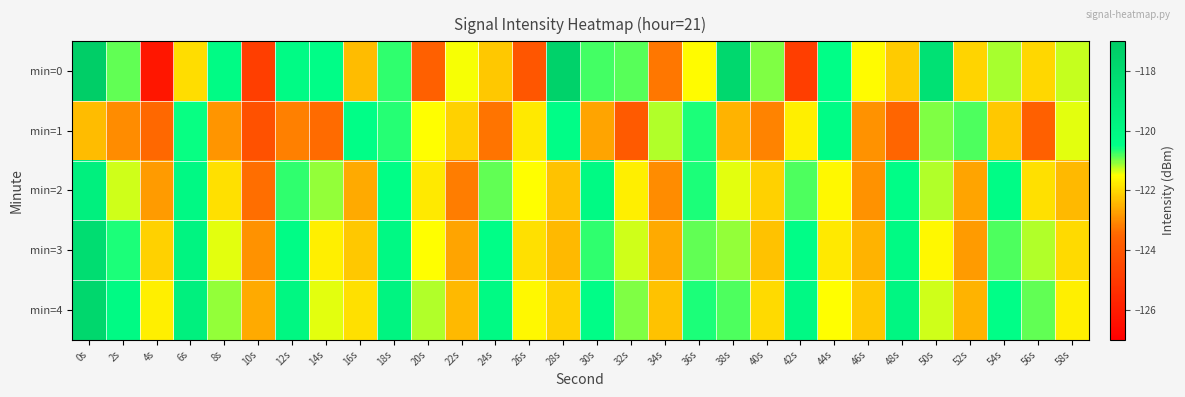

Which series has the largest total across all categories?

min=4